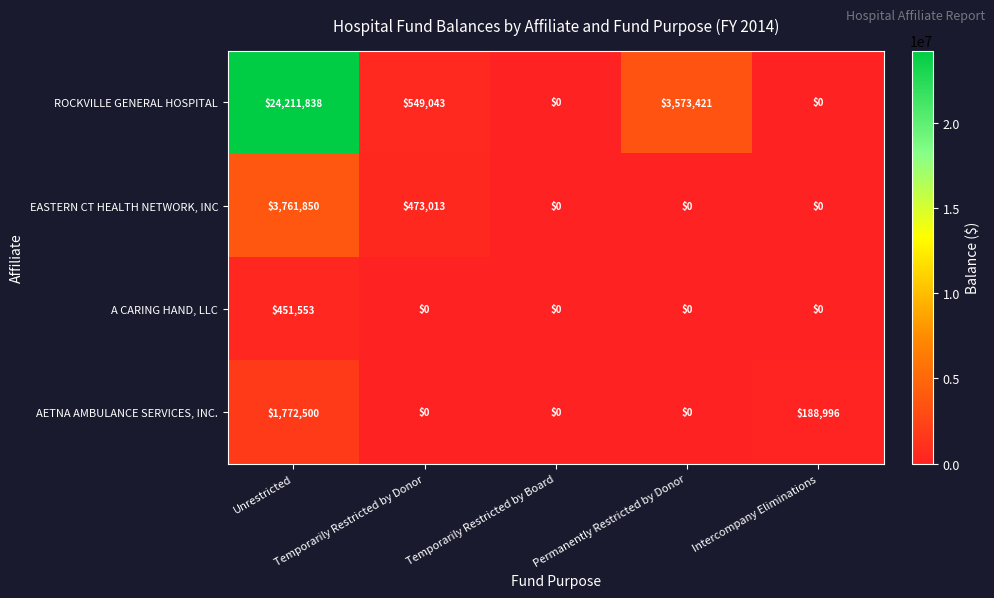

At how many categories does at least one series exceed 541168?

3